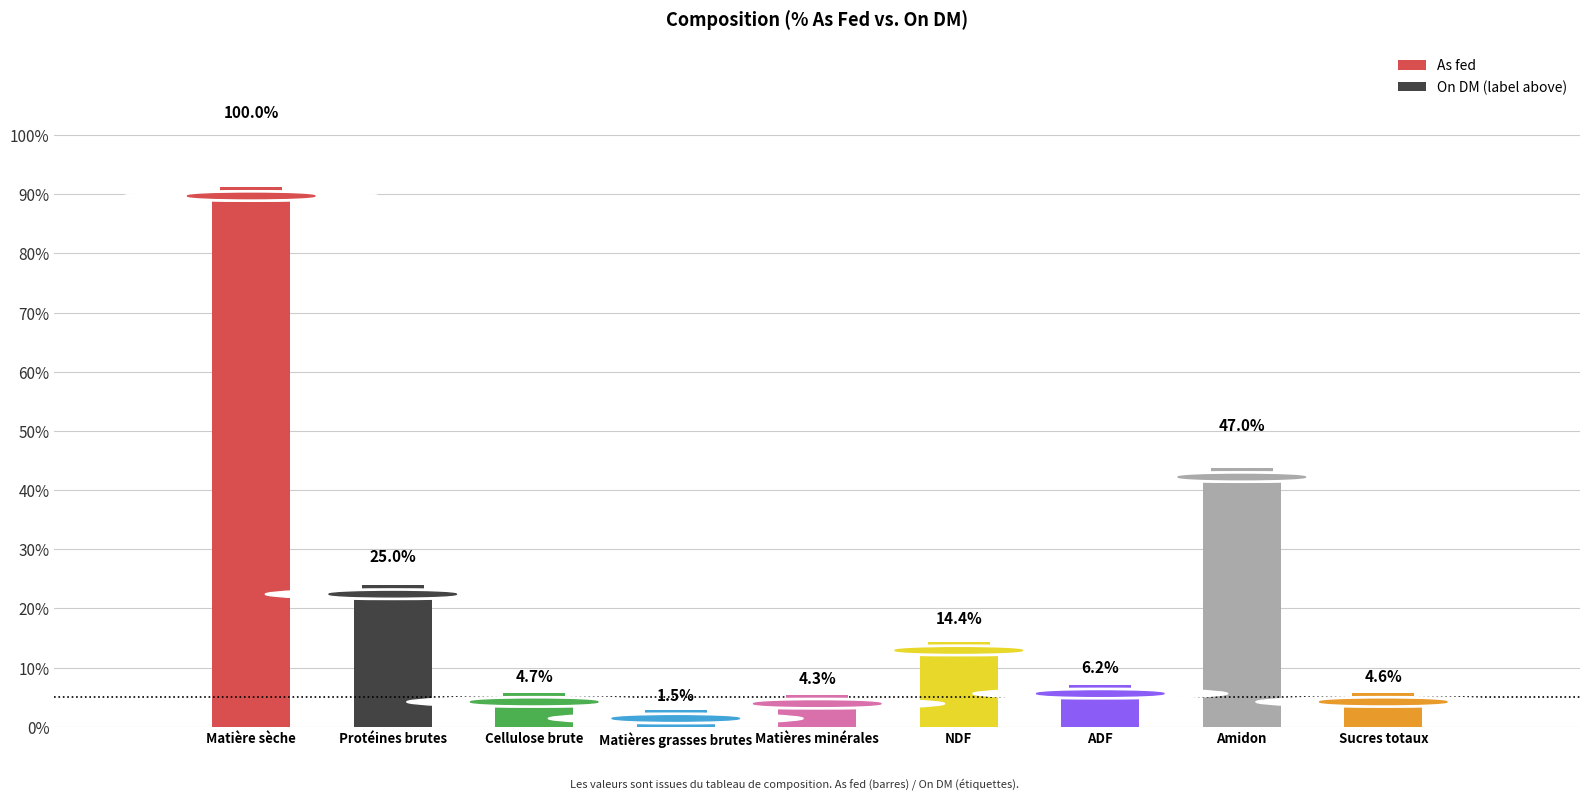

How many bars are there in total?

9